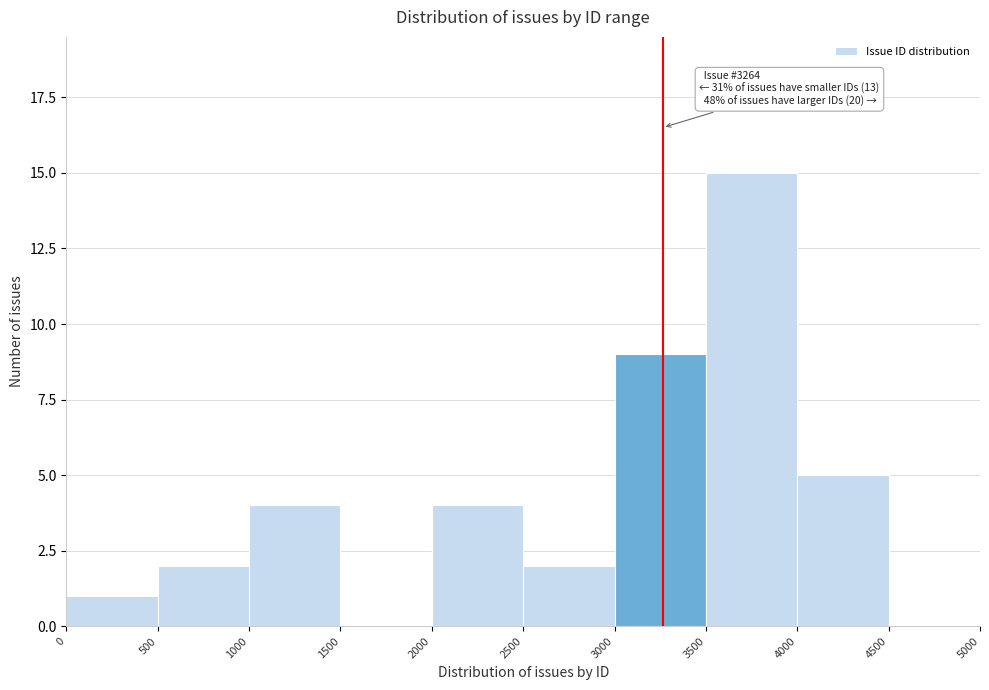

Over which range of the x-axis is the bar tallest?

3500 to 4000